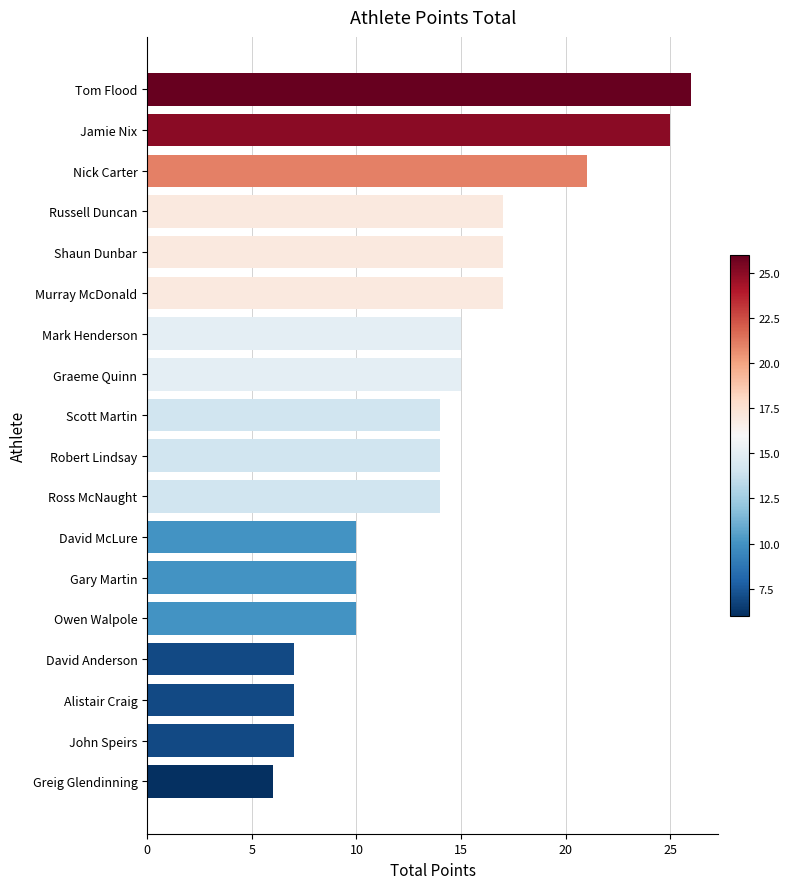

Between Alistair Craig and Jamie Nix, which is larger?

Jamie Nix